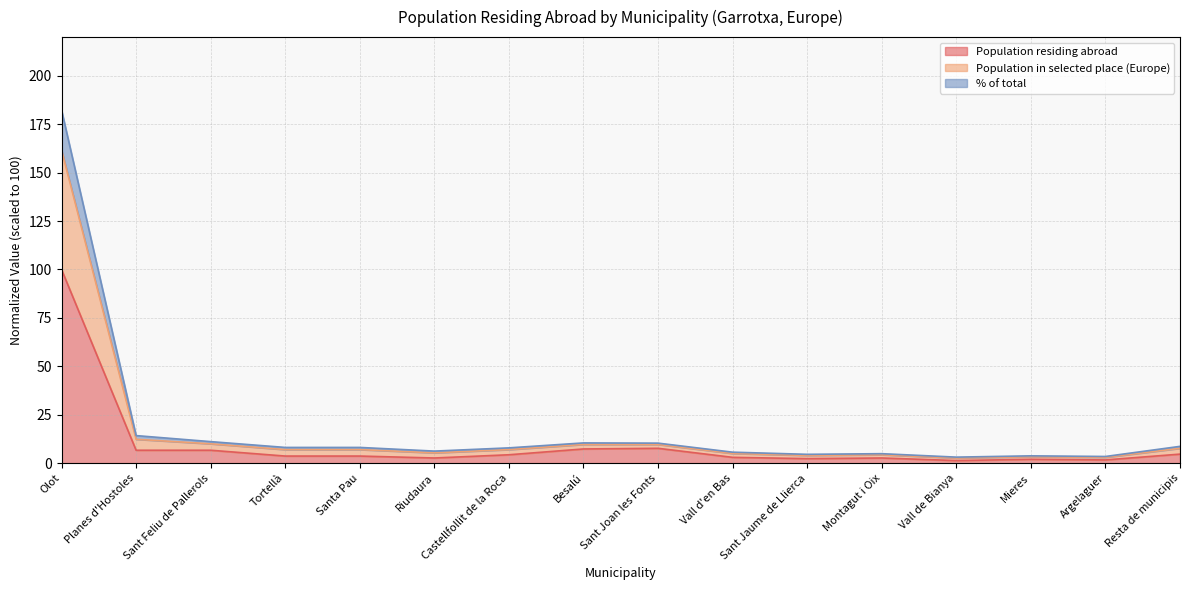

What is the label of the 15th point from the left?

Argelaguer